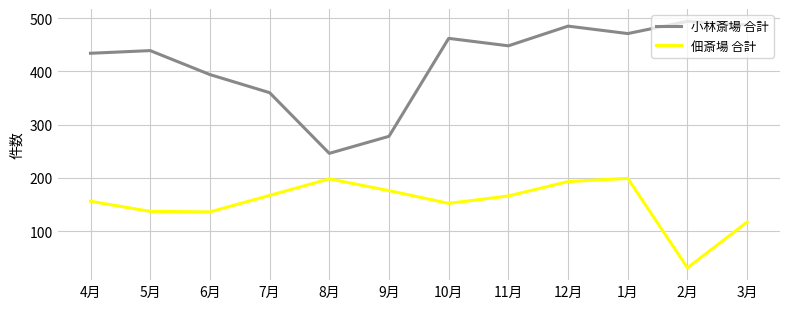

Is the value of 佃斎場 合計 at 9月 greater than the value of 小林斎場 合計 at 4月?

No